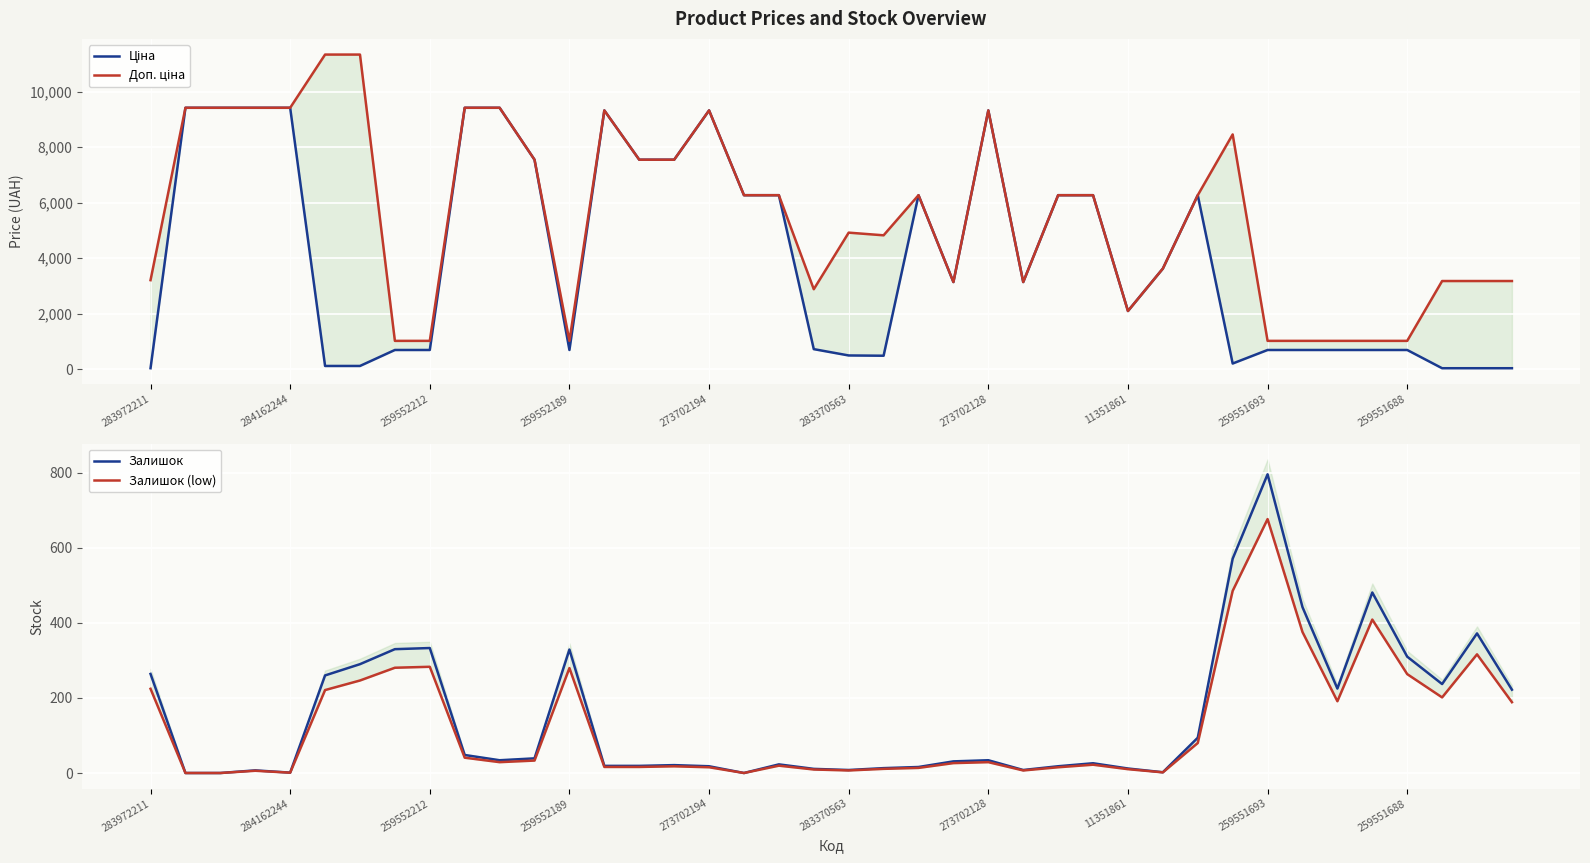

True or false: Залишок (low) and Ціна cross at least once.

True